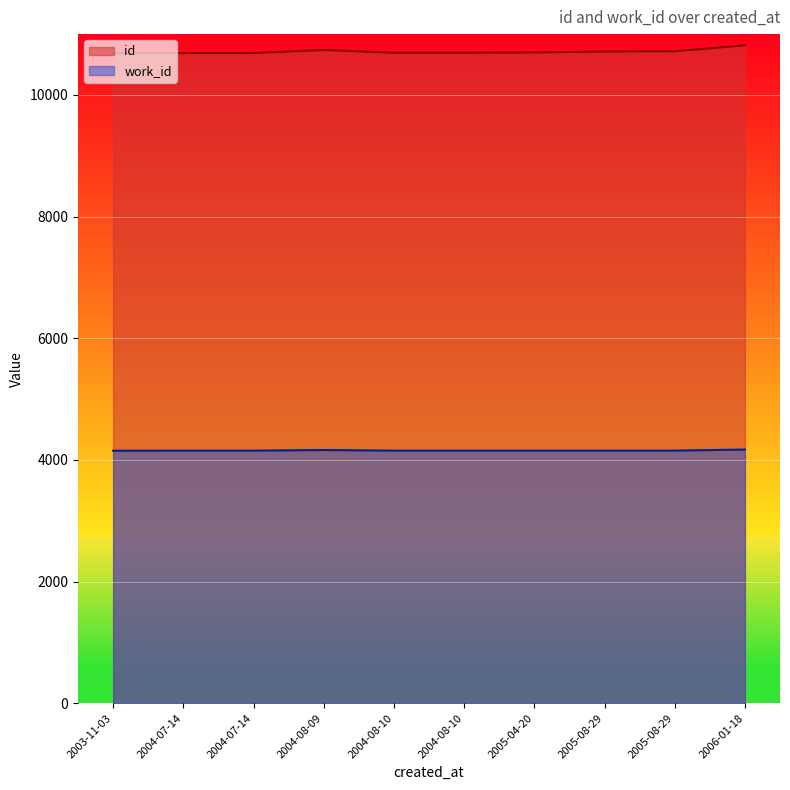

What is the difference between the second highest and second lowest values in the id series?

51